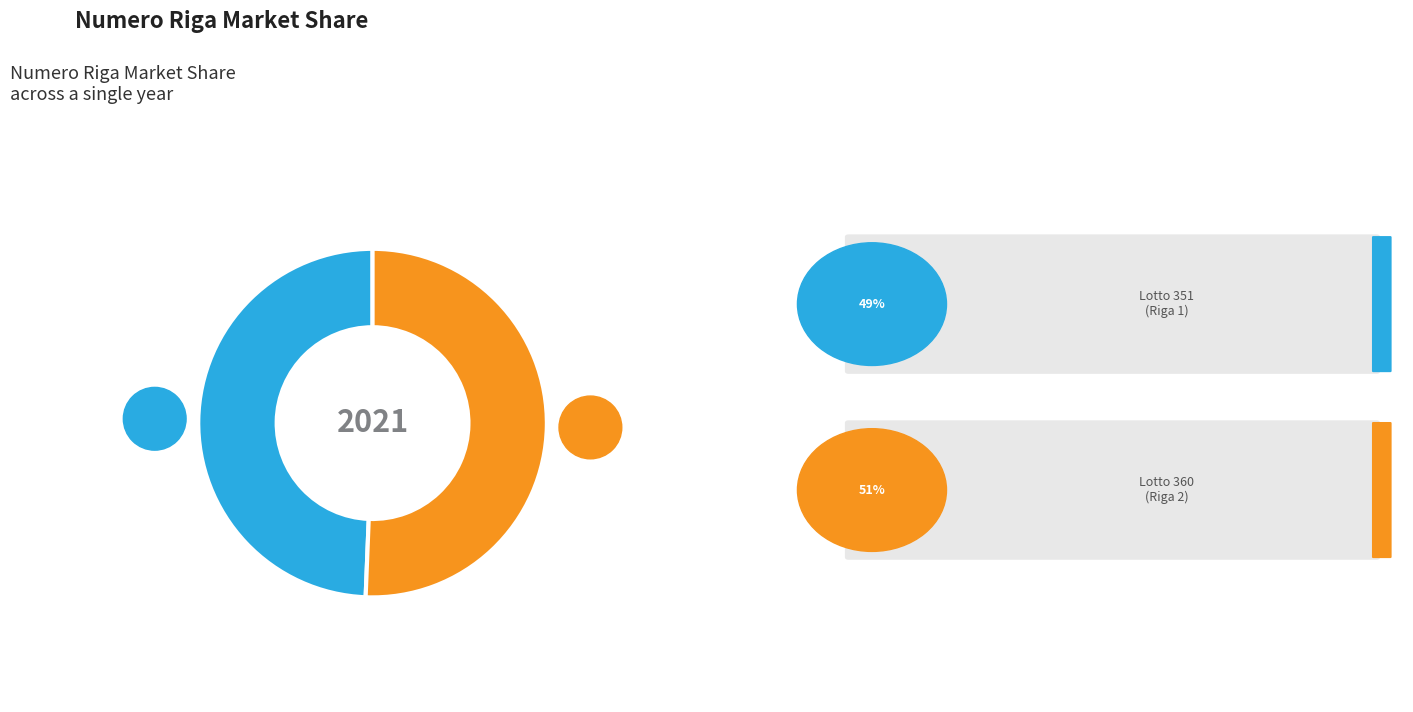

Is there any slice that represents more than half of the pie?

Yes